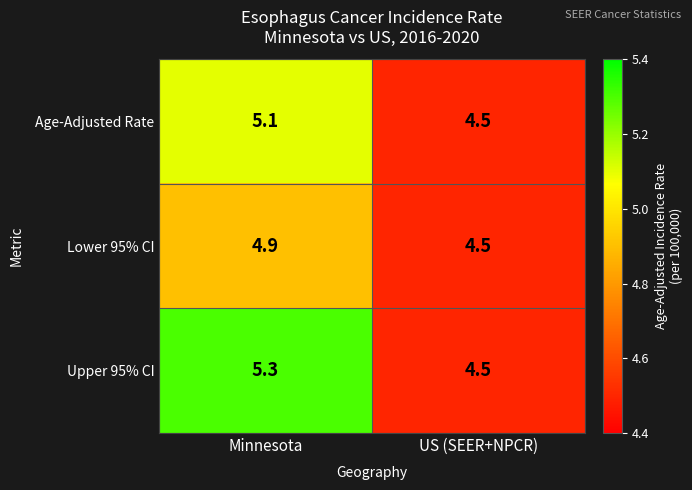

What is the difference between the Age-Adjusted Rate values at US (SEER+NPCR) and Minnesota?

0.6